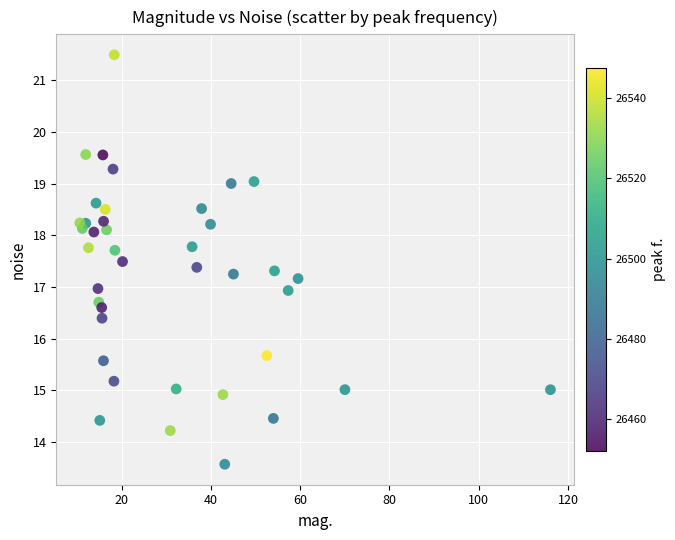

What is the range of Y values (max minus min)?

7.9